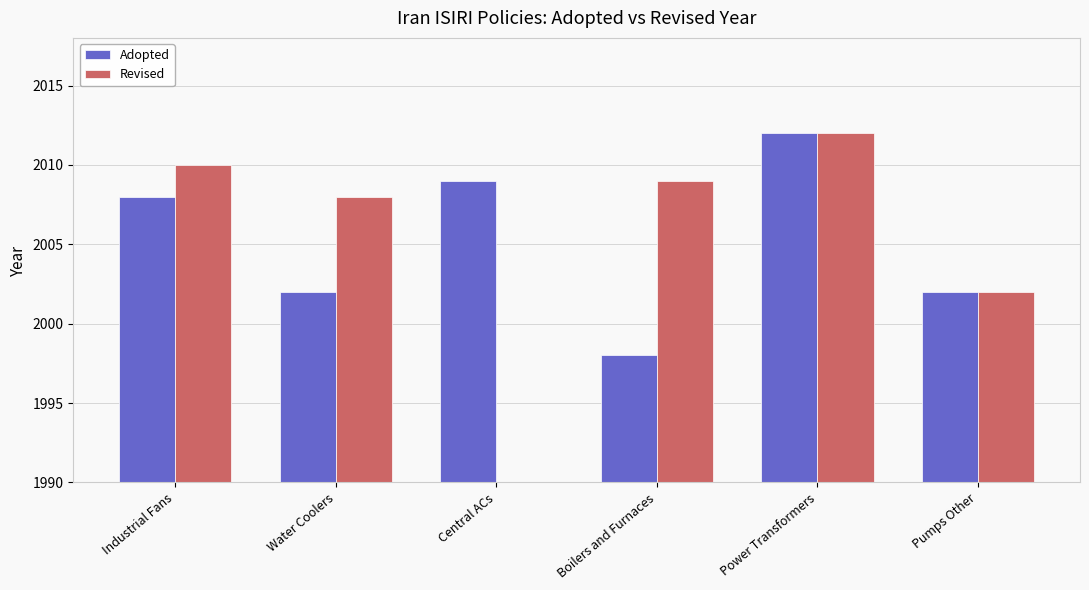

Rank the series by their maximum value, from highest to lowest.

Adopted, Revised